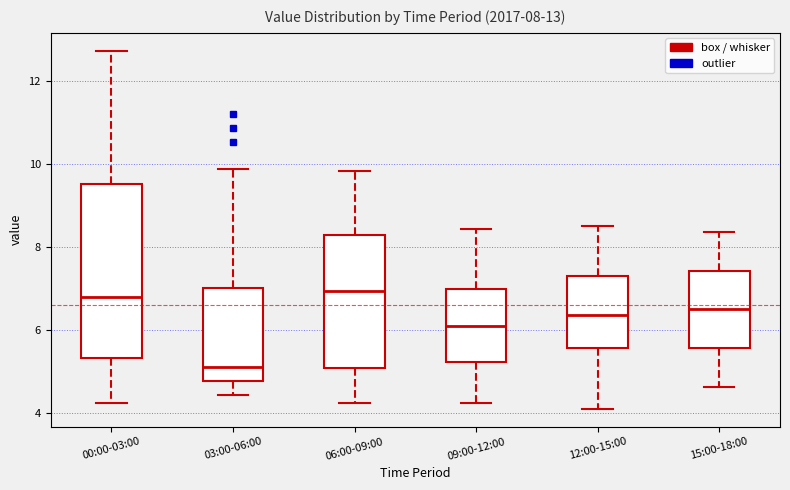

Which box is the tallest, from its lower edge to its upper edge?

00:00-03:00